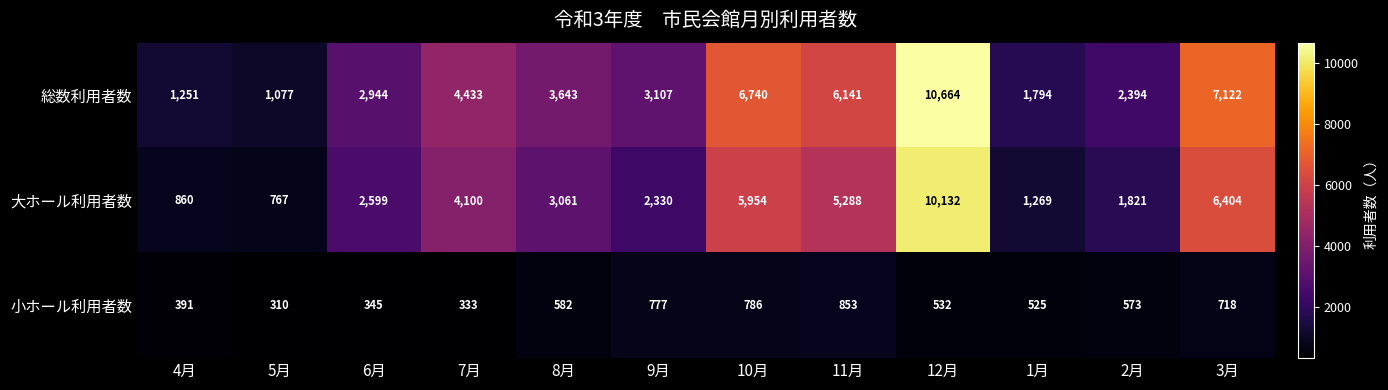

The value of 小ホール利用者数 at 9月 is 350. True or false?

False